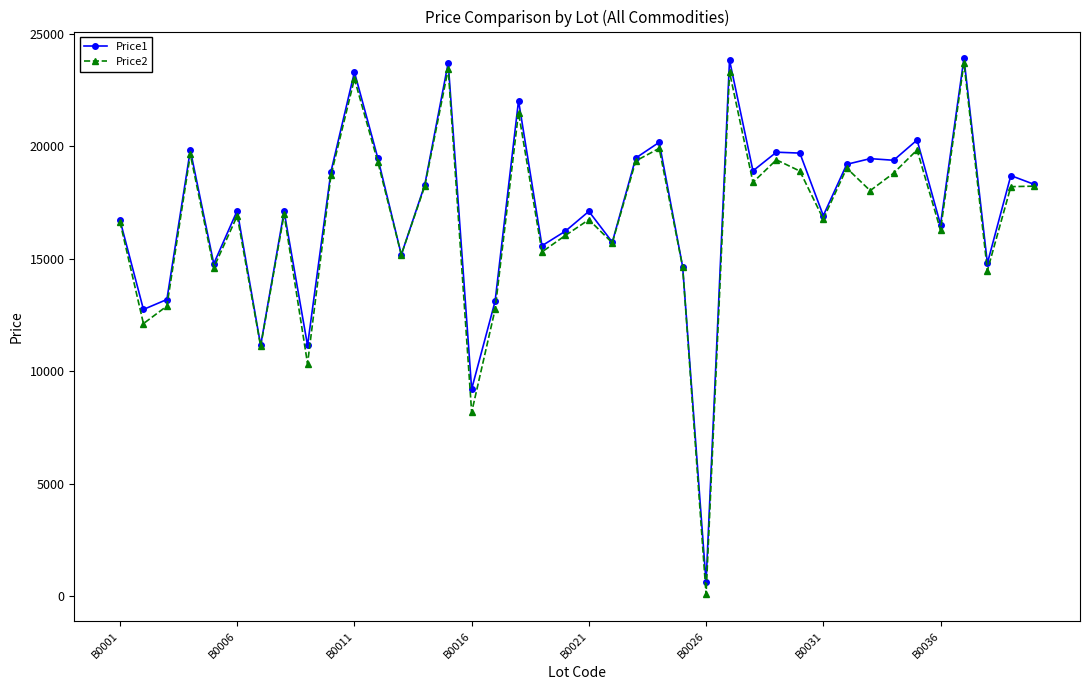

Does the chart display data point markers on the line(s)?

Yes